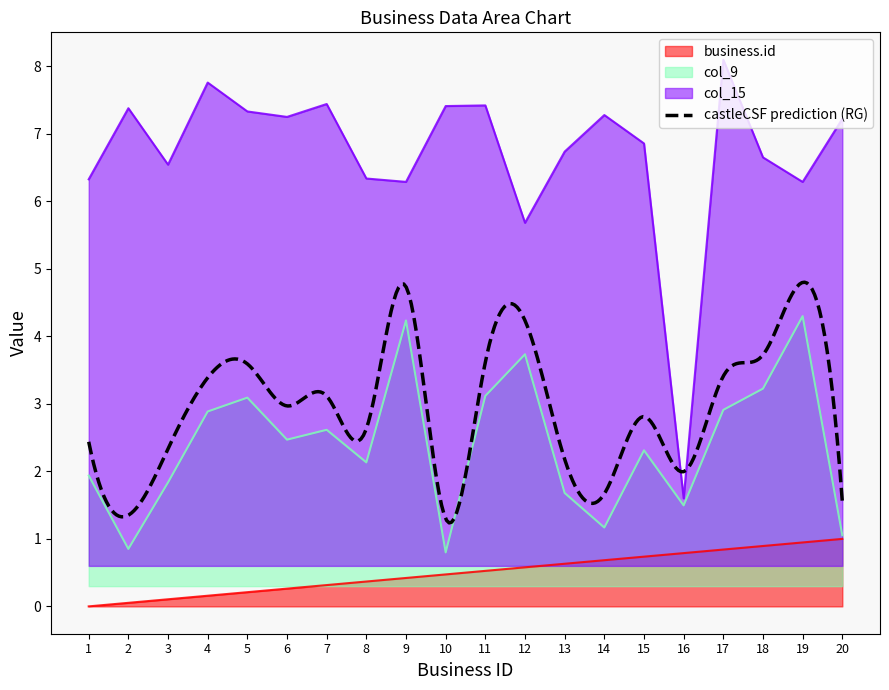

How many data points does each series have?

20